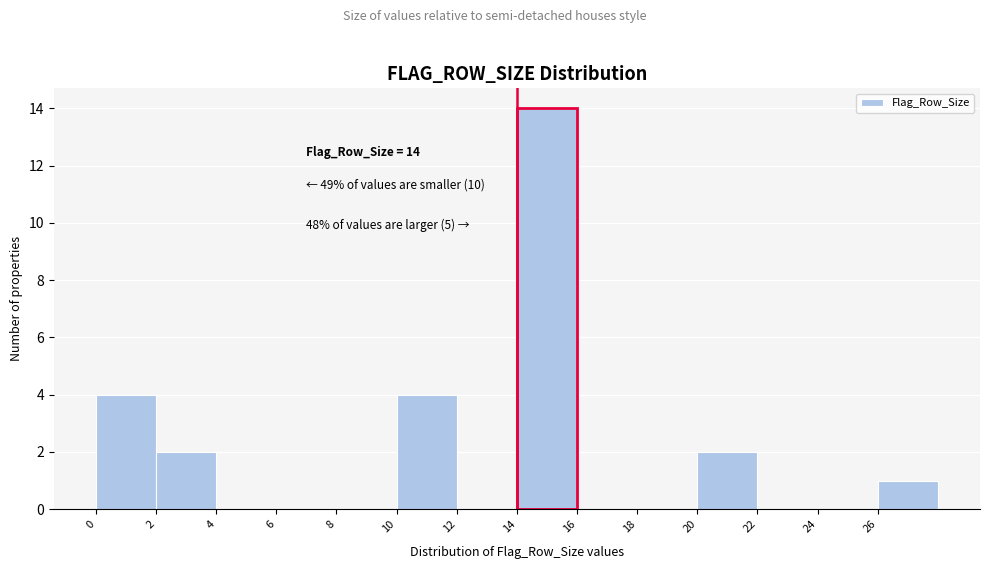

Over which range of the x-axis is the bar tallest?

14 to 16